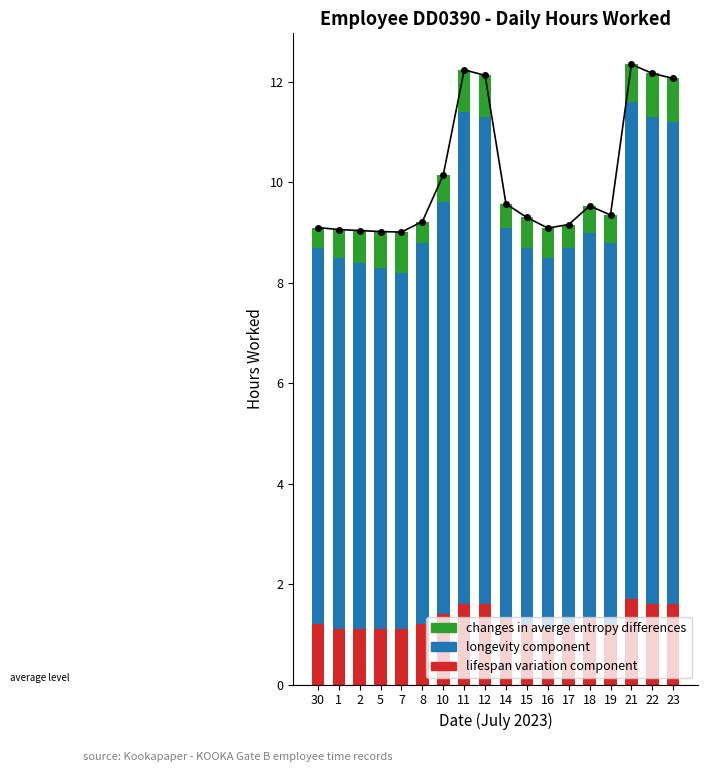

At how many categories does at least one series exceed 7?

18